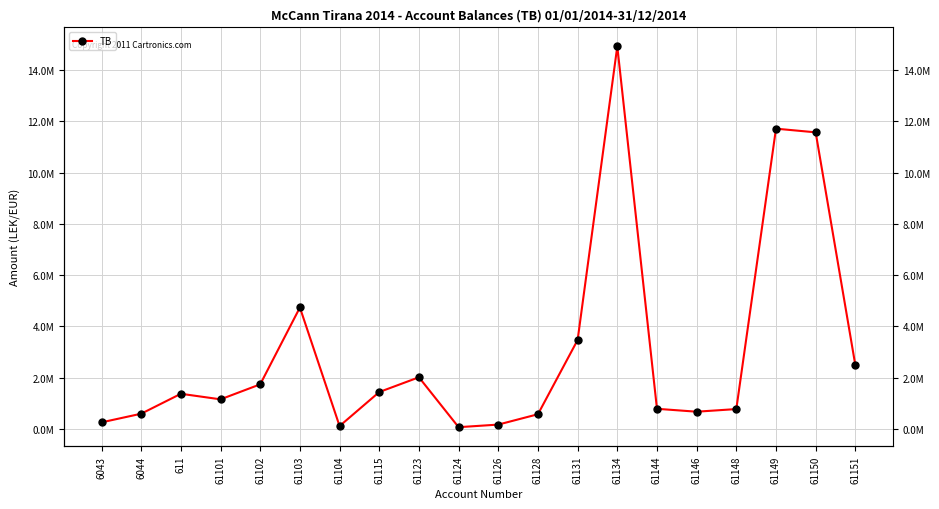

Rank the categories by value from highest to lowest.

61134, 61149, 61150, 61103, 61131, 61151, 61123, 61102, 61115, 611, 61101, 61144, 61148, 61146, 6044, 61128, 6043, 61126, 61104, 61124